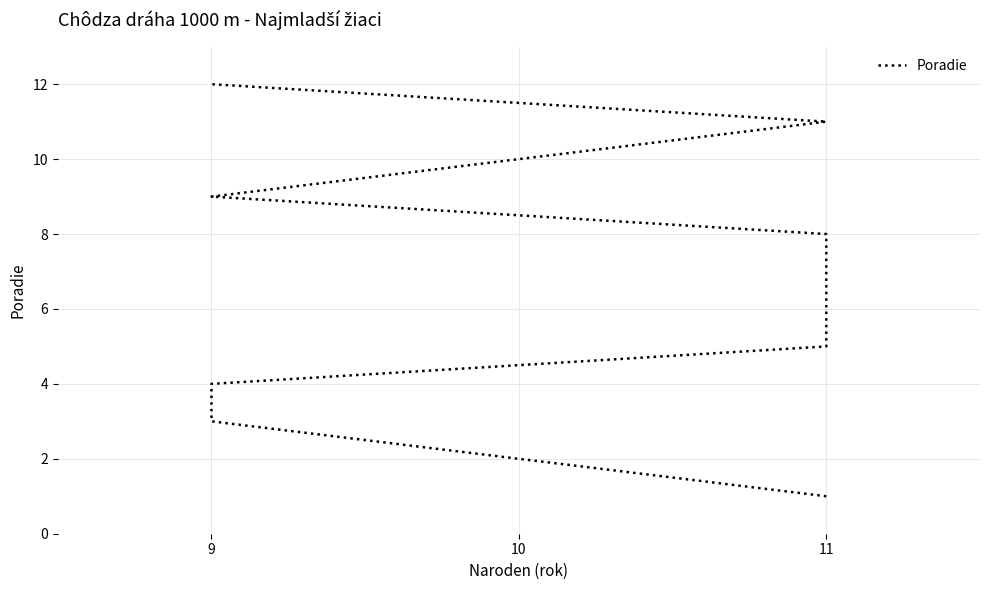

What is the greatest value displayed?

12